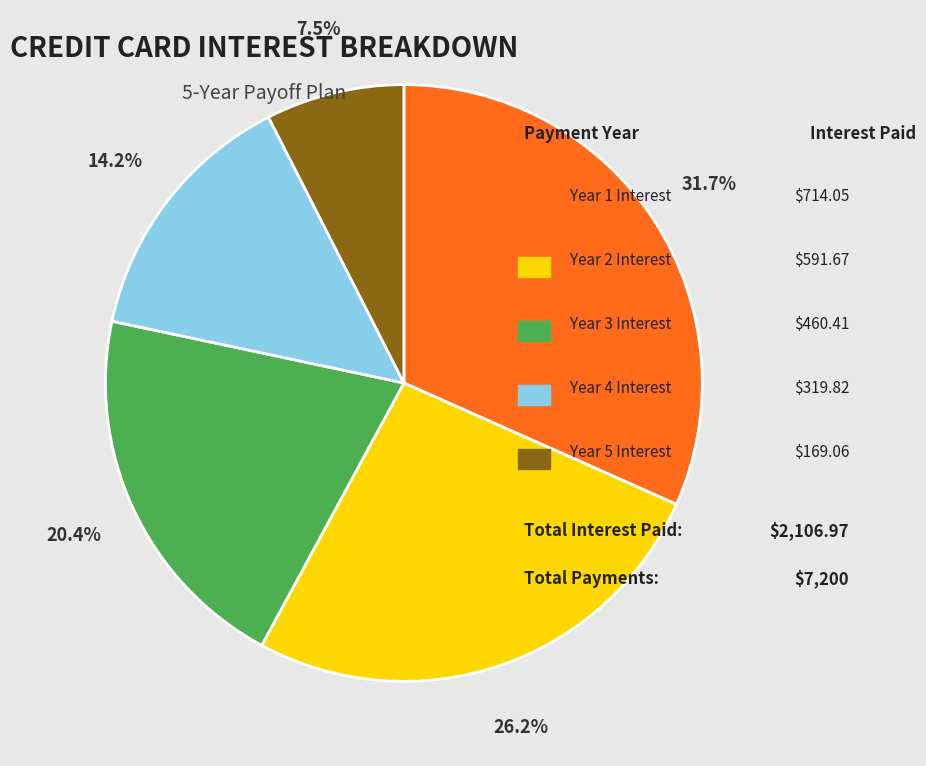

Does any single category account for the majority?

No